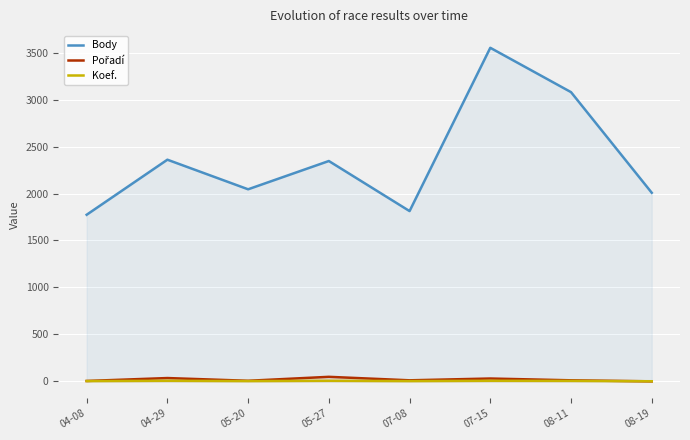

What are all the series names shown in the legend?

Body, Pořadí, Koef.